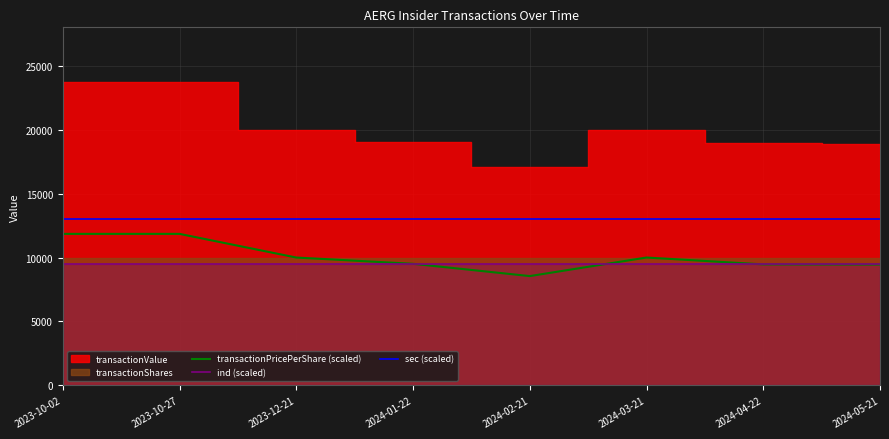

What is the average value of the transactionPricePerShare (scaled) series?

10084.7